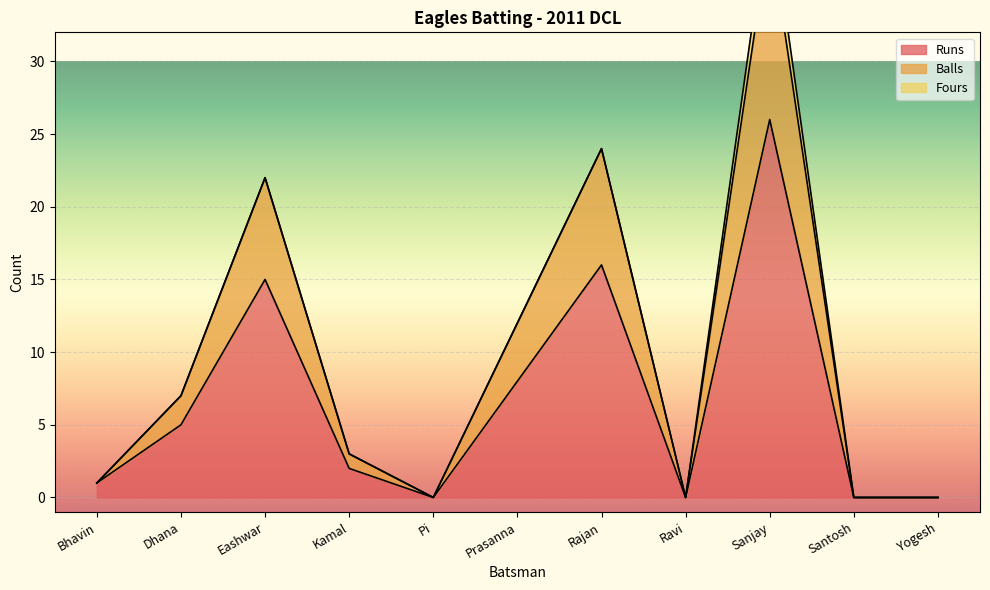

True or false: Balls and Runs intersect in this chart.

False